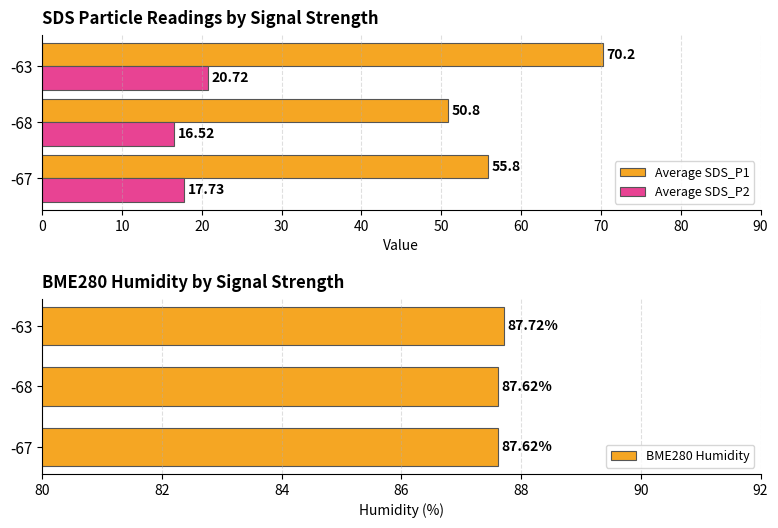

What value does the Average SDS_P2 series have at -68?

16.5